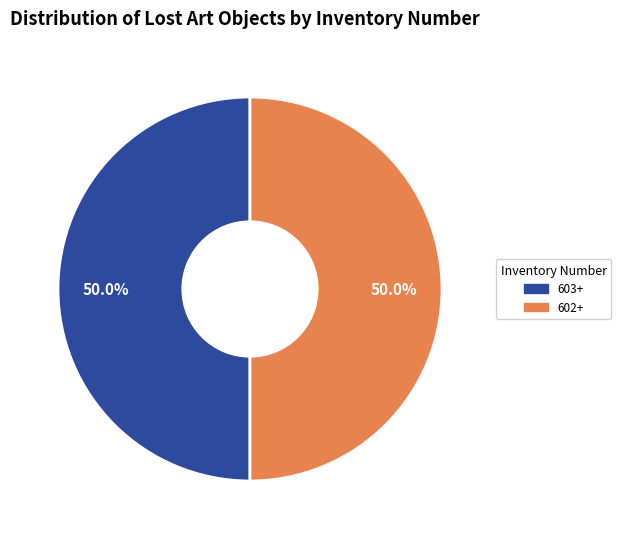

Combined, what portion of the pie is 603+ and 602+?

100.0%